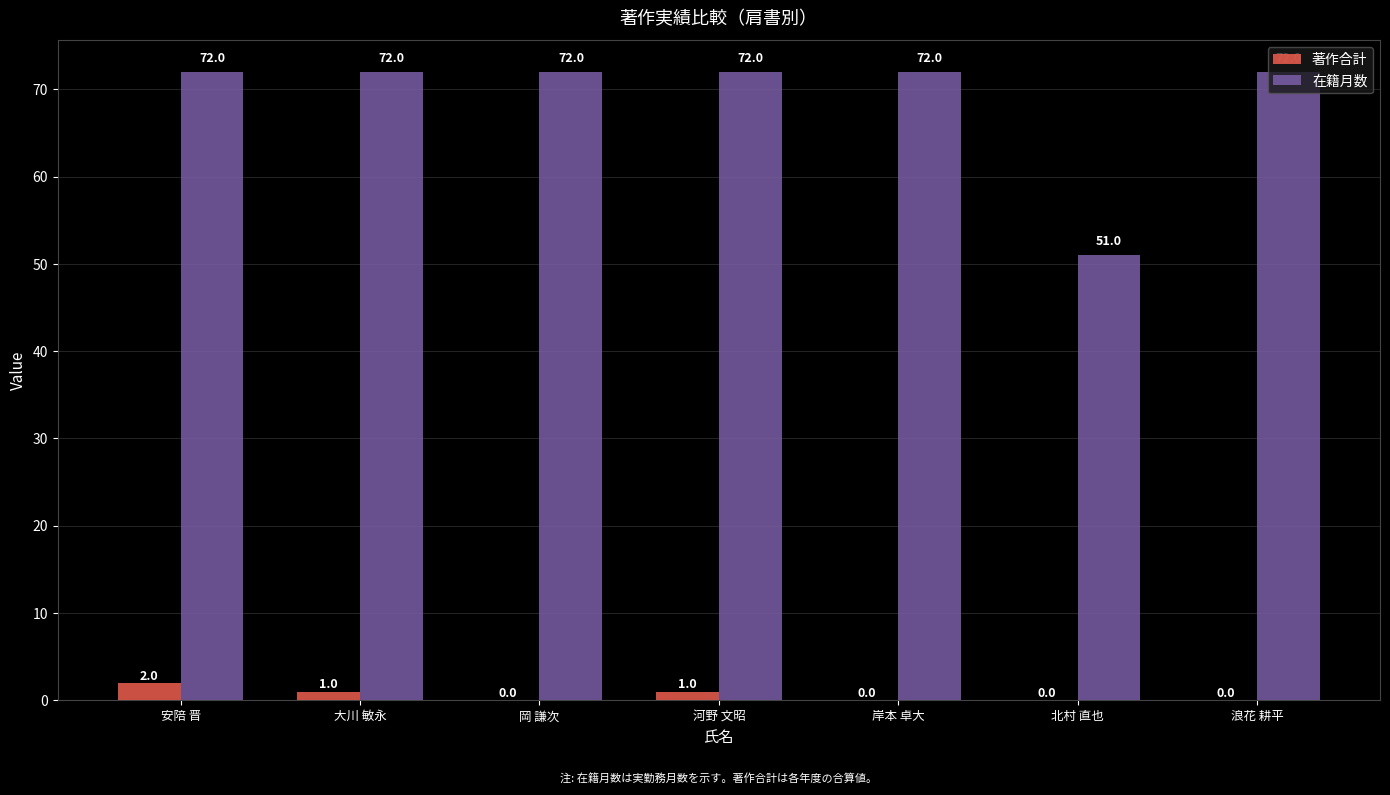

True or false: 在籍月数 has a value of 72 at 浪花 耕平.

True